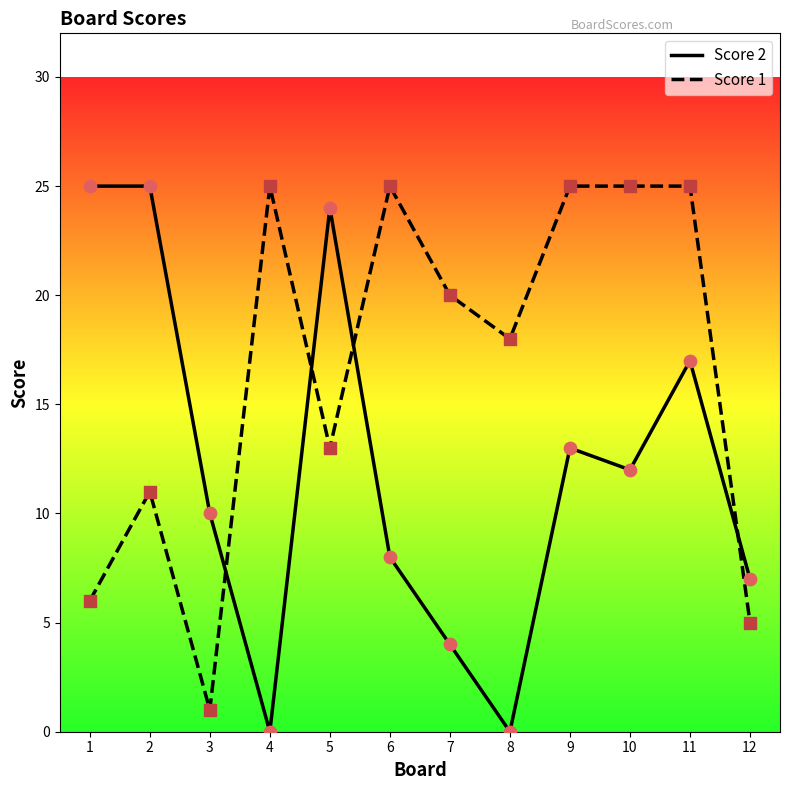

At which category is the sum across all series the highest?

11